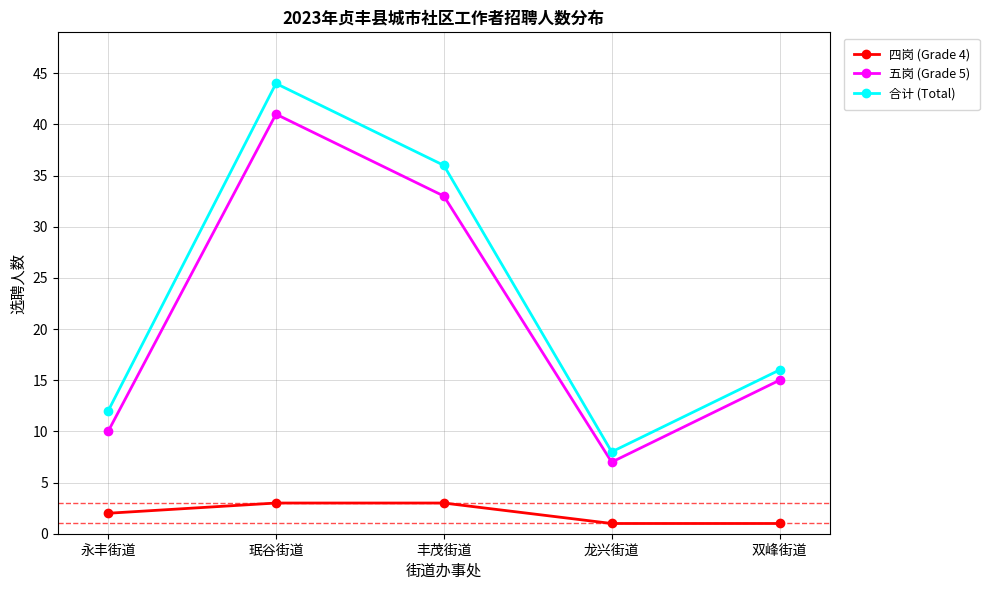

How many lines are shown in the chart?

3